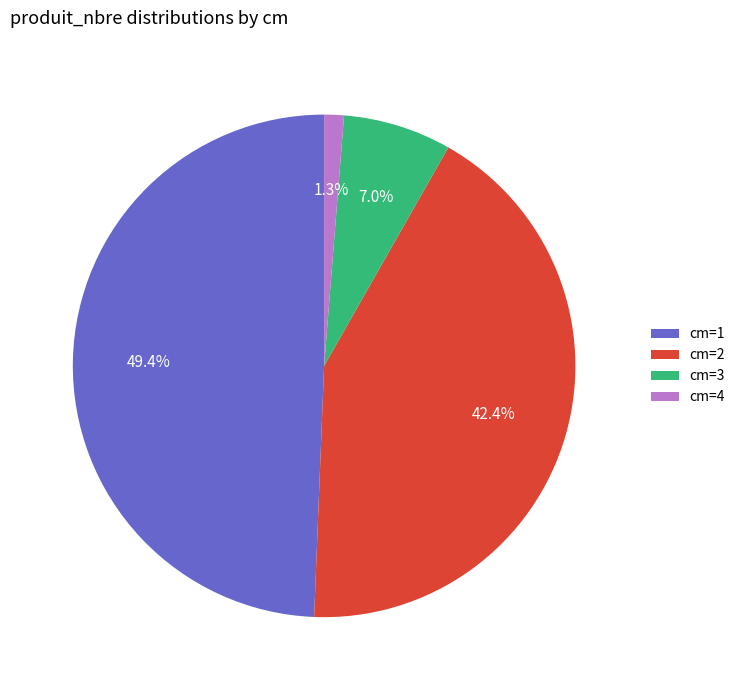

What percentage is NOT represented by cm=1?

50.6%